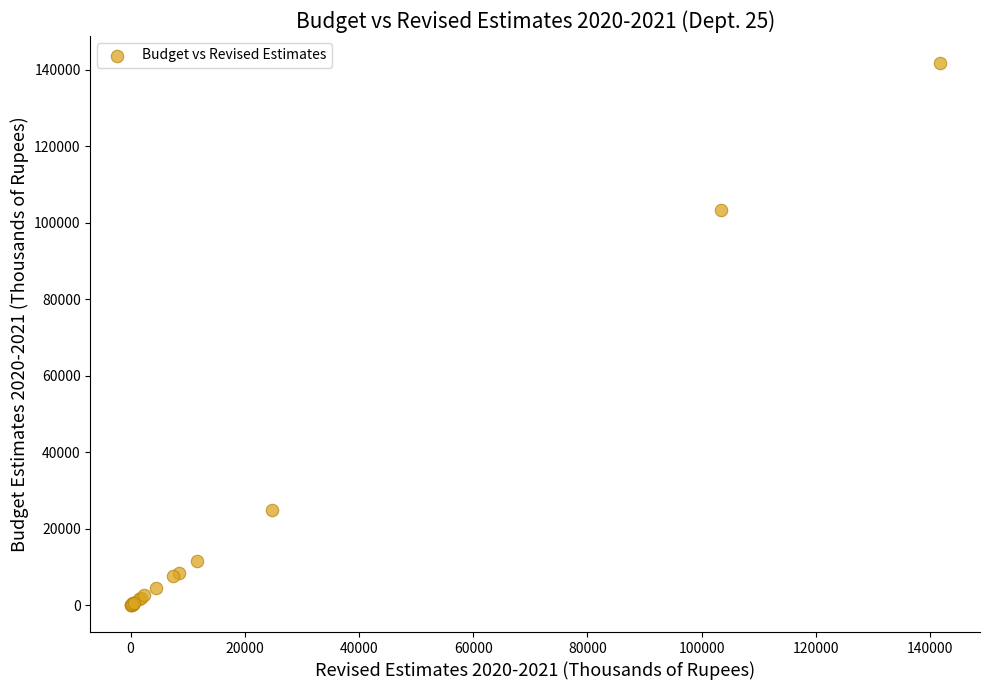

What Y value in the scatter plot is closest to 70869?

103320